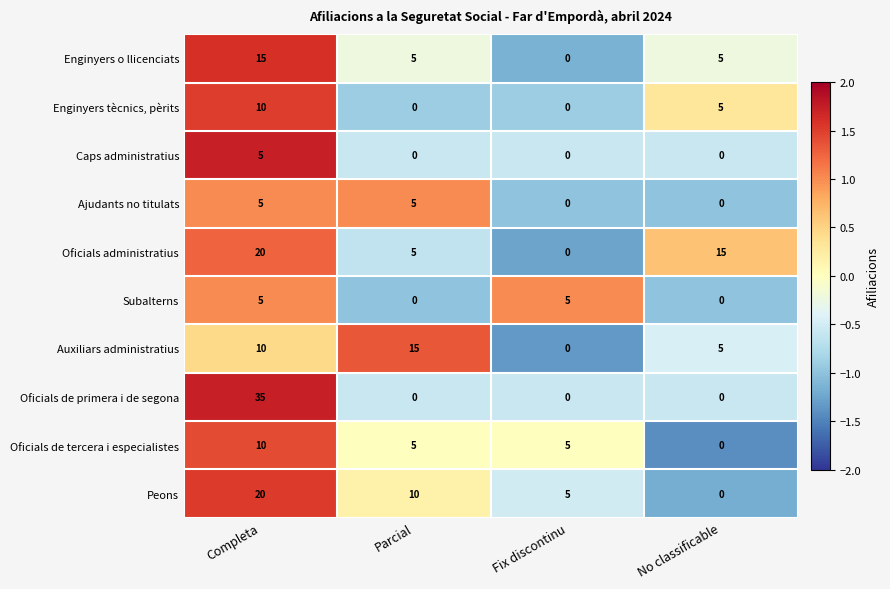

At which label is Oficials administratius closest to 10?

Parcial